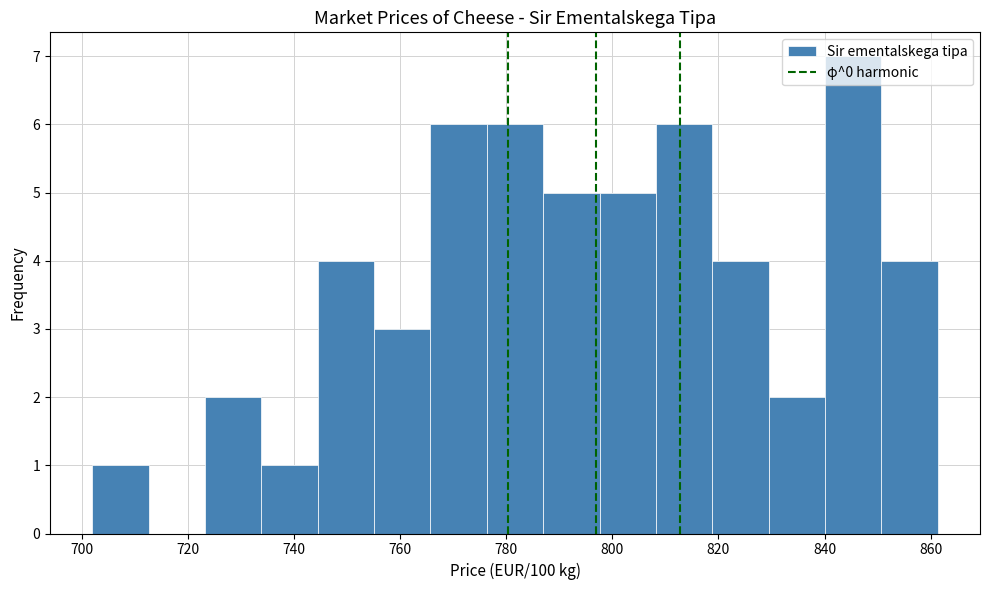

What is the height of the bar covering 786 to 798 on the x-axis? Neither the bar edges nor the heights are printed on the chart, so give them approximately, as read against the axes.

5